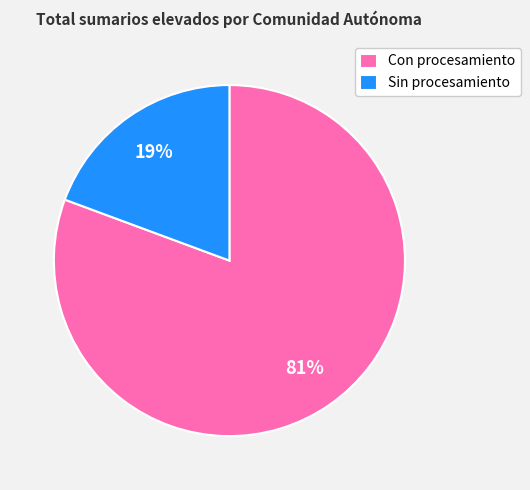

How many segments does this pie chart have?

2